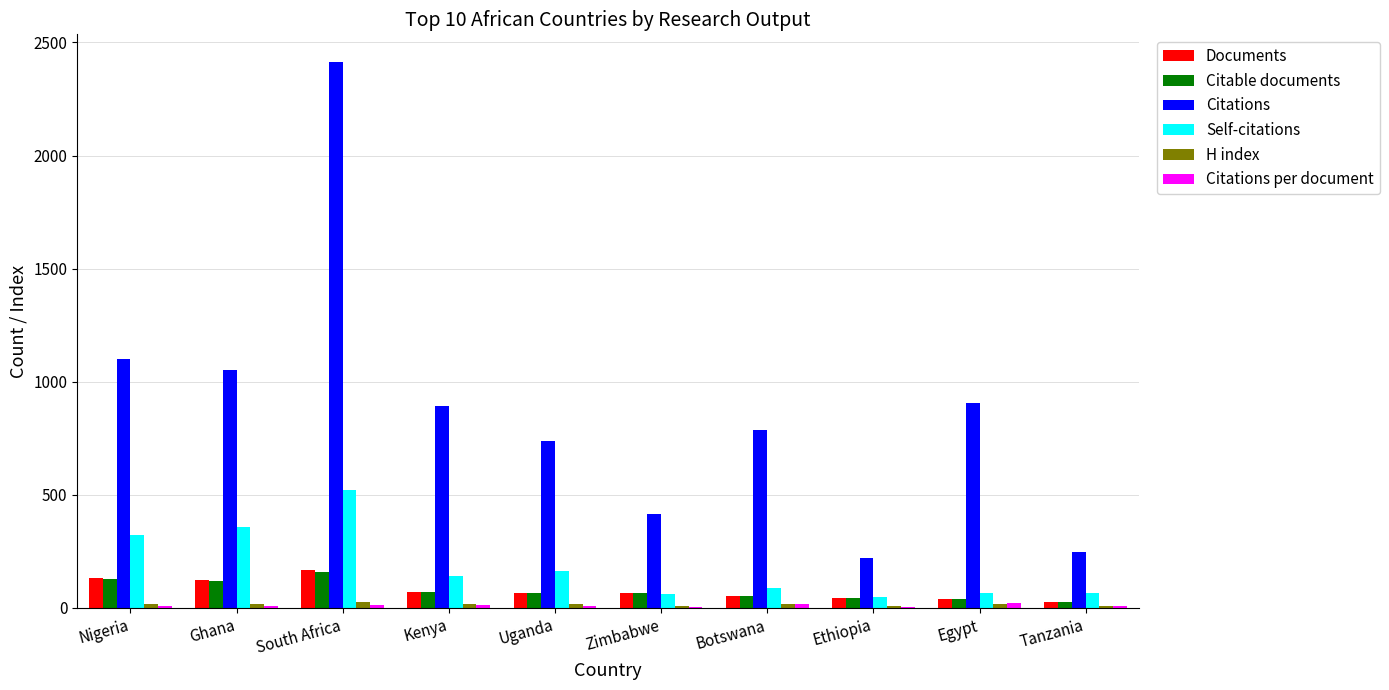

What is the sum of all Citations values?

8775